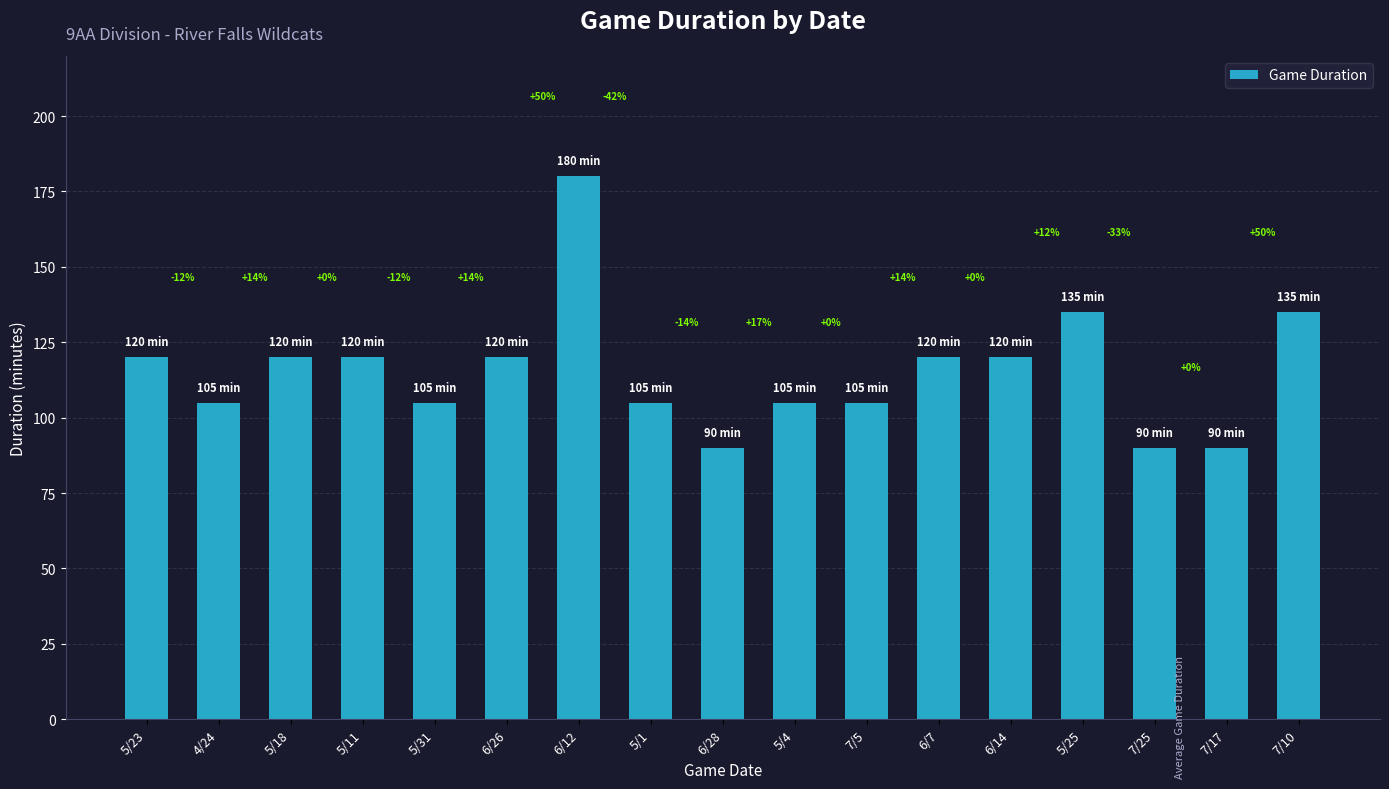

Are the bars horizontal?

No